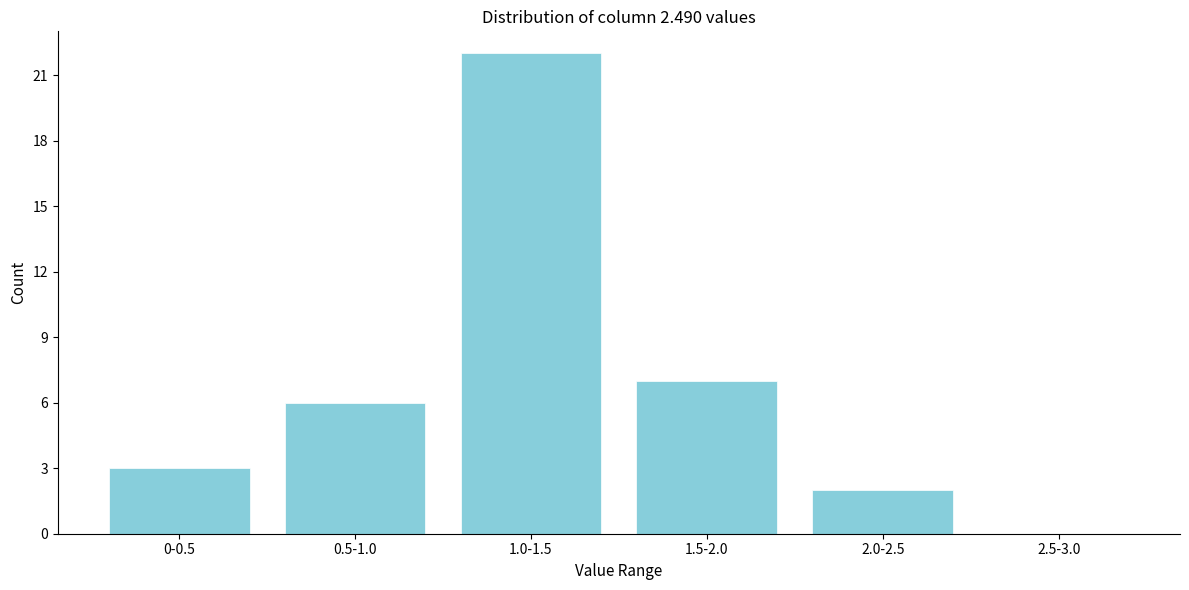

Reading left to right, extract all data points from this chart.

0-0.5=3	0.5-1.0=6	1.0-1.5=22	1.5-2.0=7	2.0-2.5=2	2.5-3.0=0